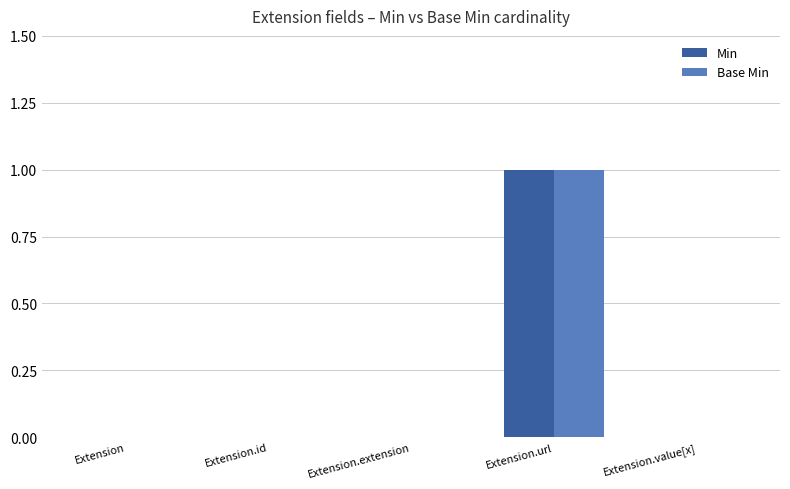

The Min series shows 0 at Extension.extension. True or false?

True